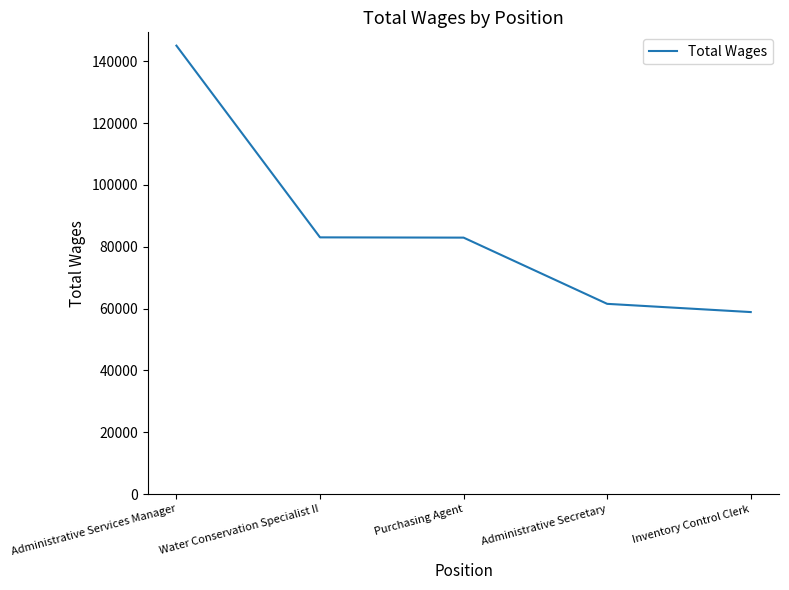

What is the difference between the maximum and second lowest values?

83479